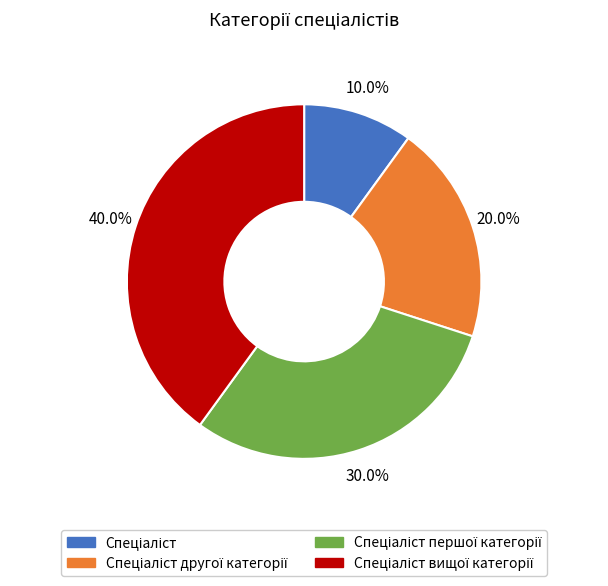

Is there any slice that represents more than half of the pie?

No